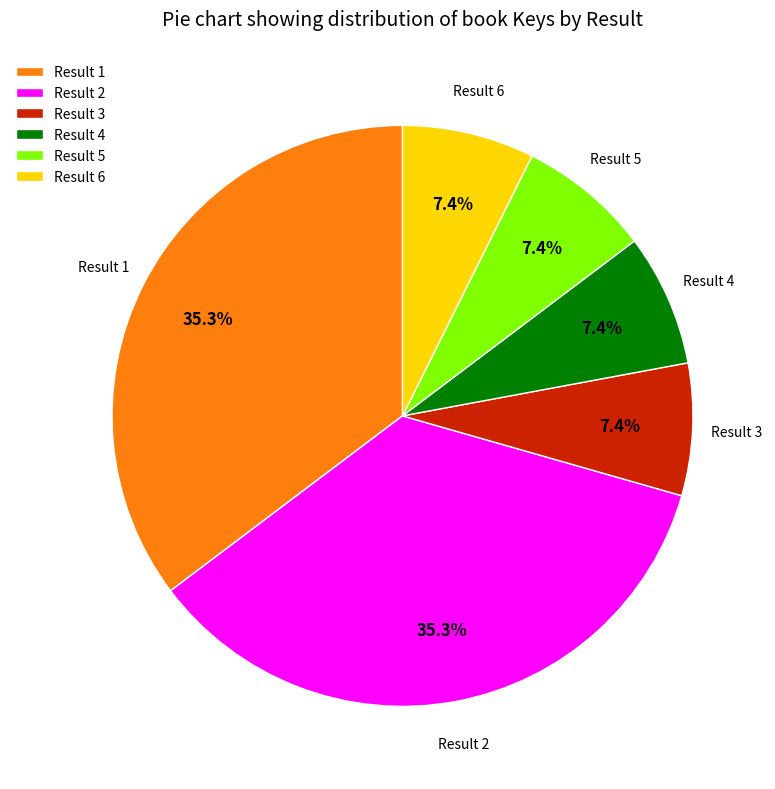

Is there any slice that represents more than half of the pie?

No